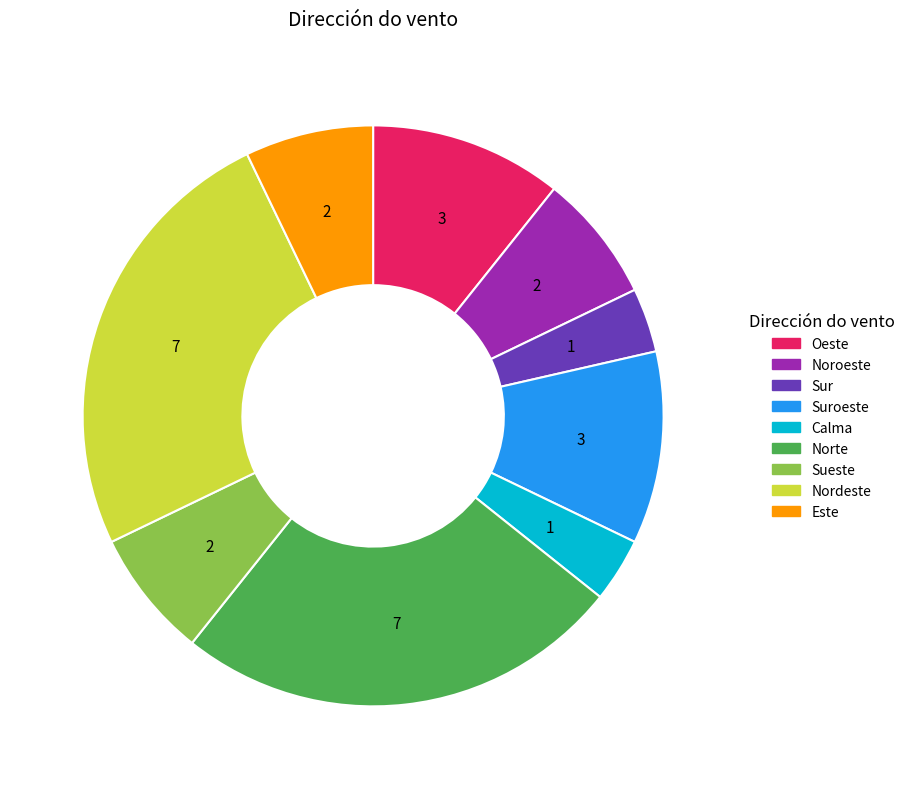

Is Noroeste the majority of the pie?

No